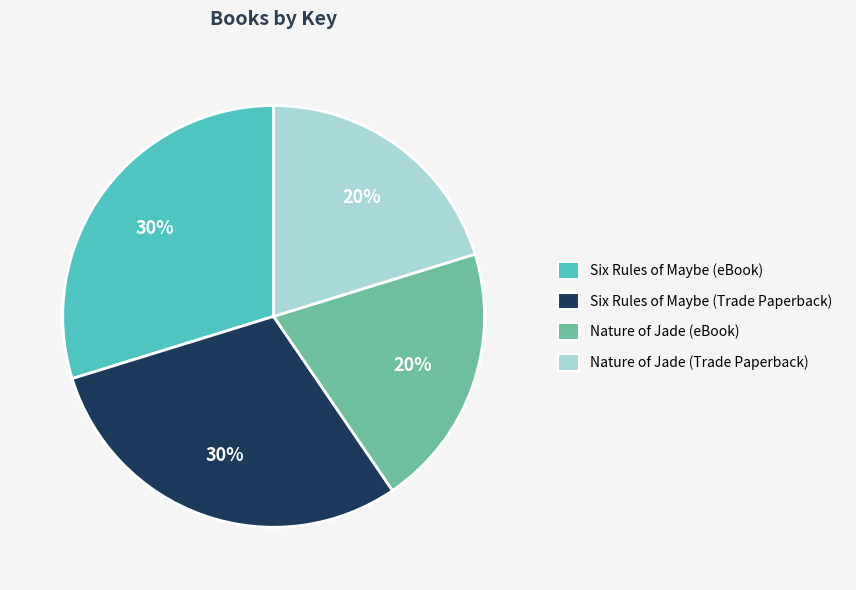

How many segments does this pie chart have?

4